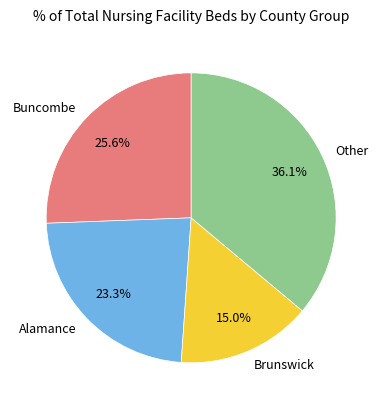

Does Brunswick represent more than half of the total?

No